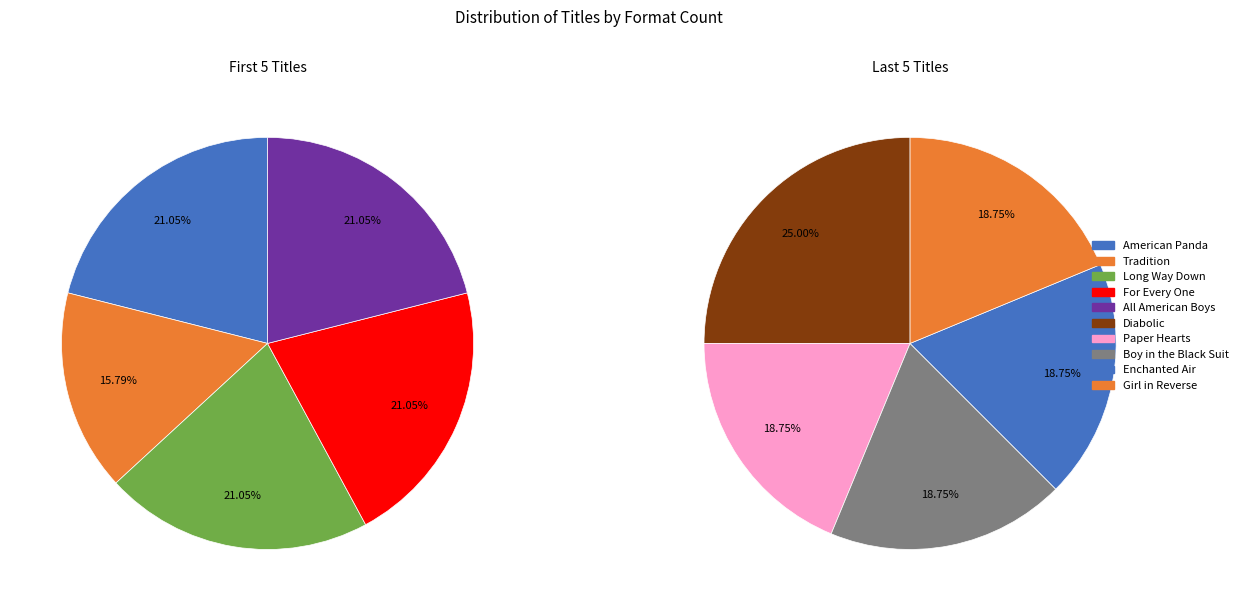

Rank the categories by value from lowest to highest.

Tradition, Paper Hearts, Boy in the Black Suit, Enchanted Air, Girl in Reverse, American Panda, Long Way Down, For Every One, All American Boys, Diabolic